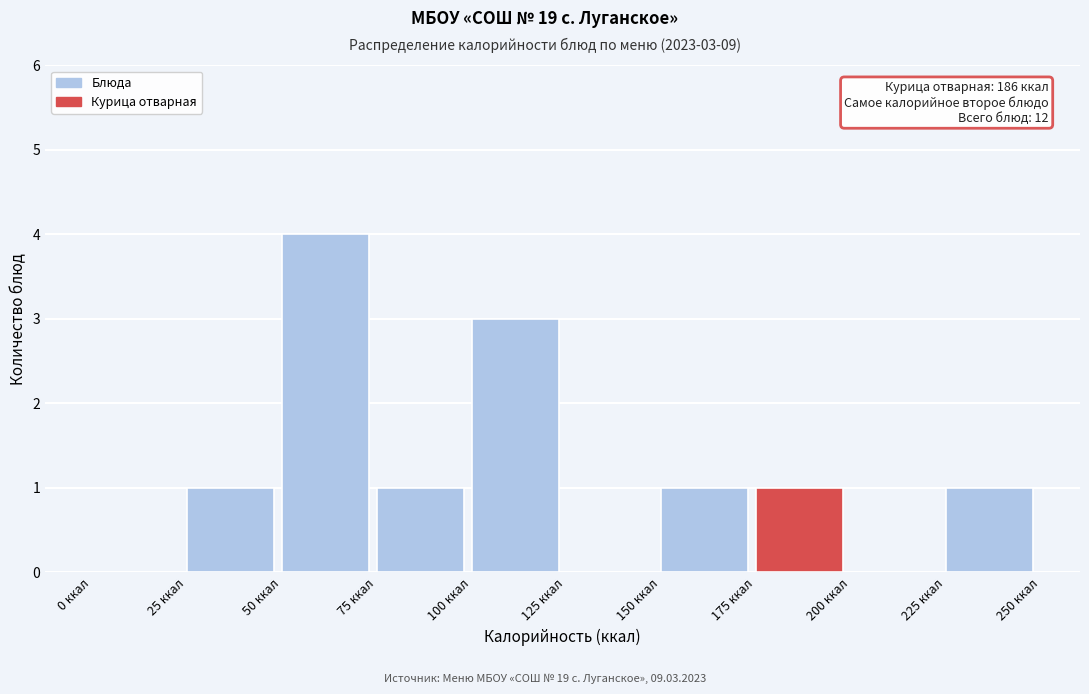

Which range on the x-axis has the tallest bar?

50 to 75